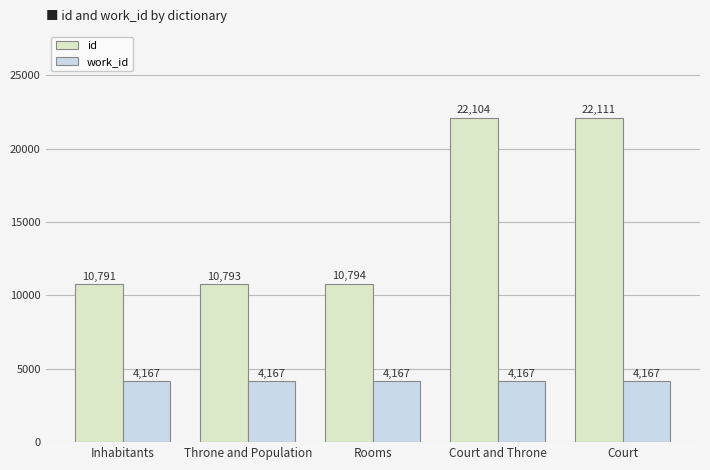

At how many categories does at least one series exceed 4982?

5